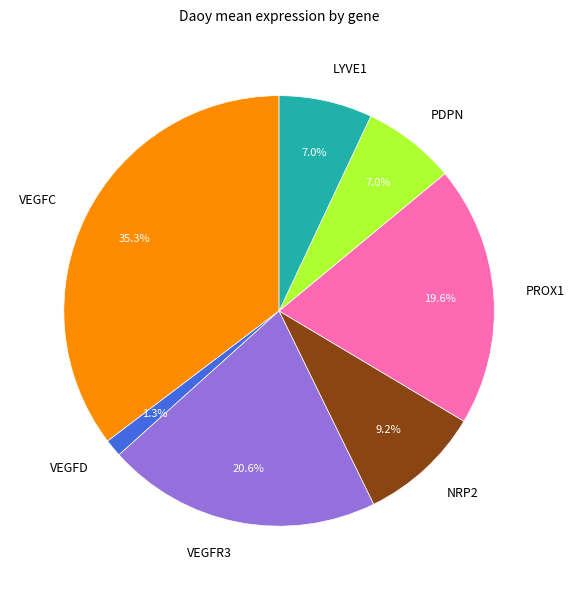

Which category has the smallest portion of the pie?

VEGFD